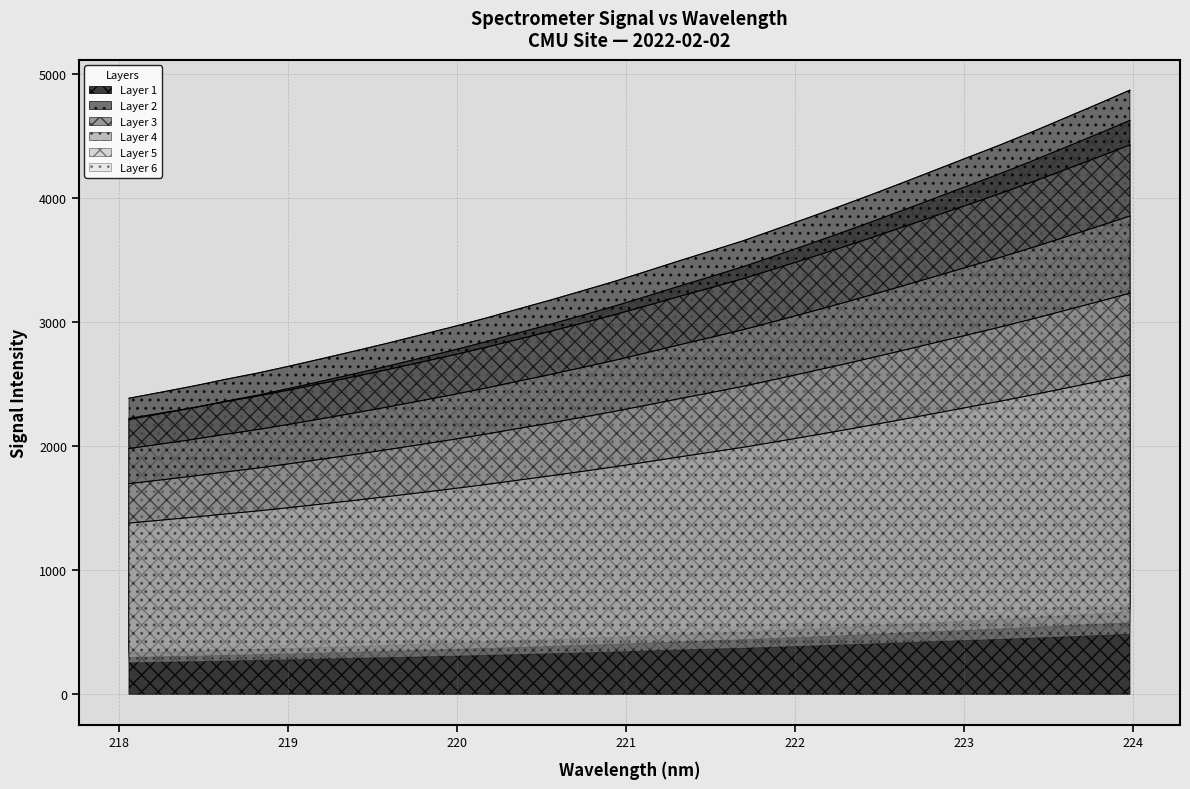

What is the sum of all values?

101647.4